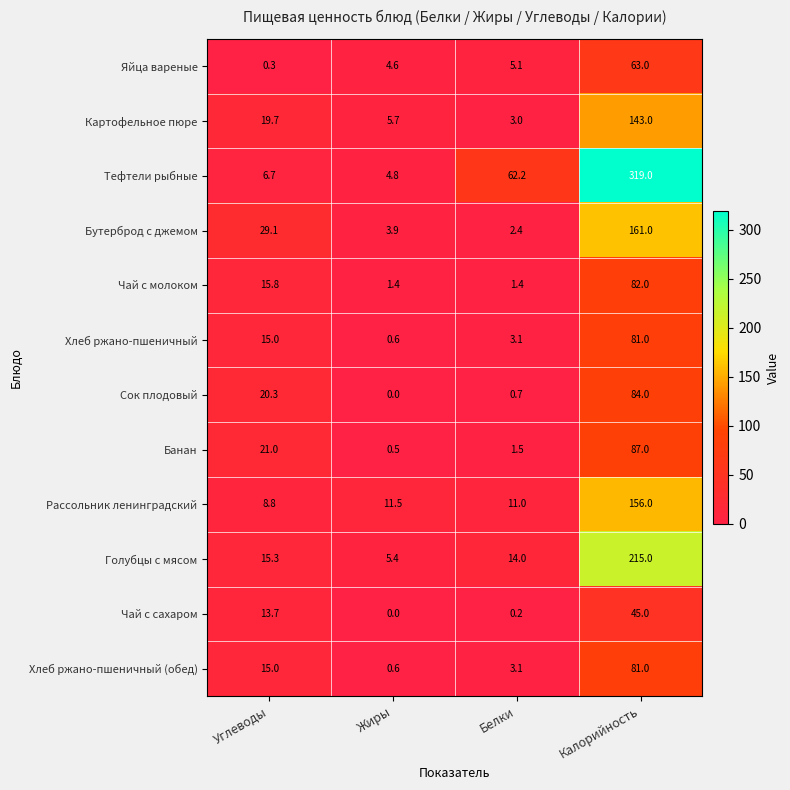

Which category has the lowest value in the Бутерброд с джемом series?

Белки